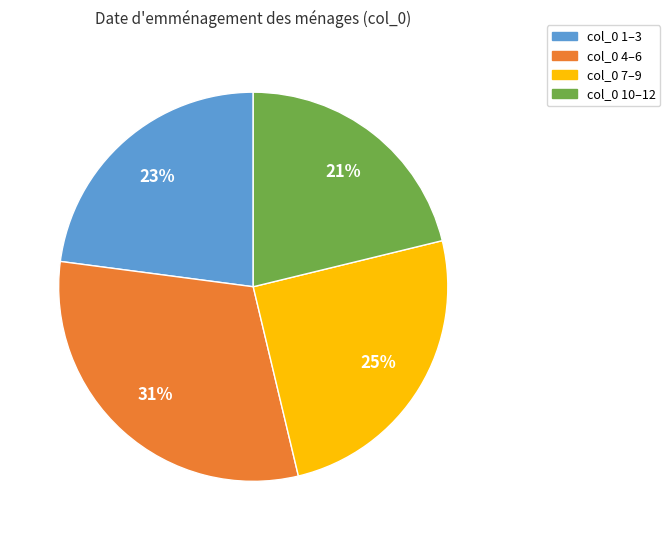

To the nearest percent, what is the difference between the largest and smallest slice percentages?

10%